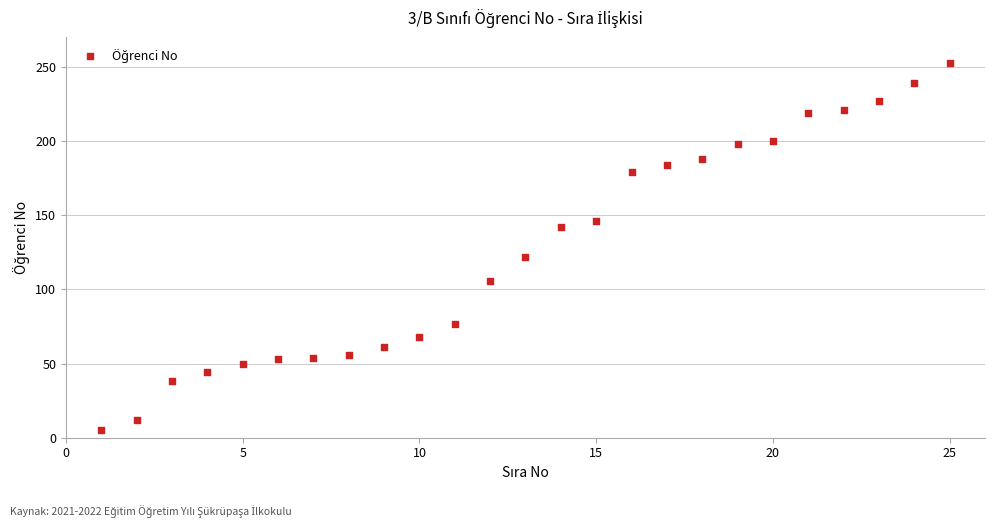

What is the range of X values (max minus min)?

24